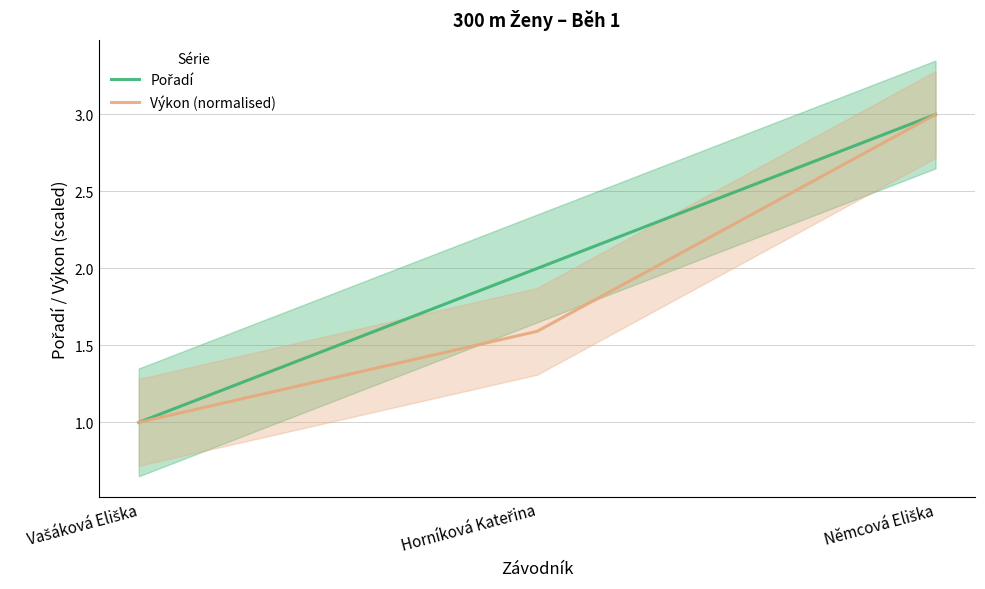

How many data points does each series have?

3